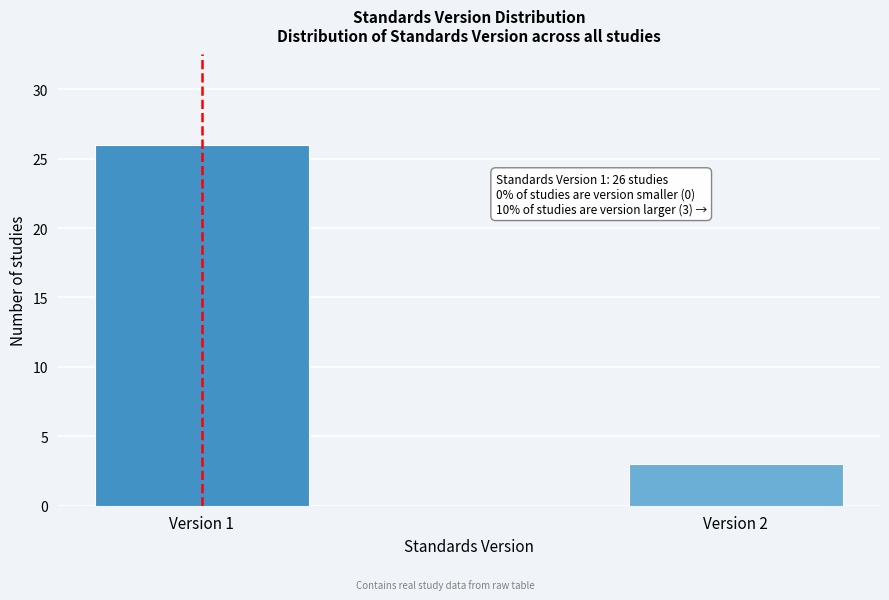

Reading left to right, list all the values displayed in this chart.

26	3